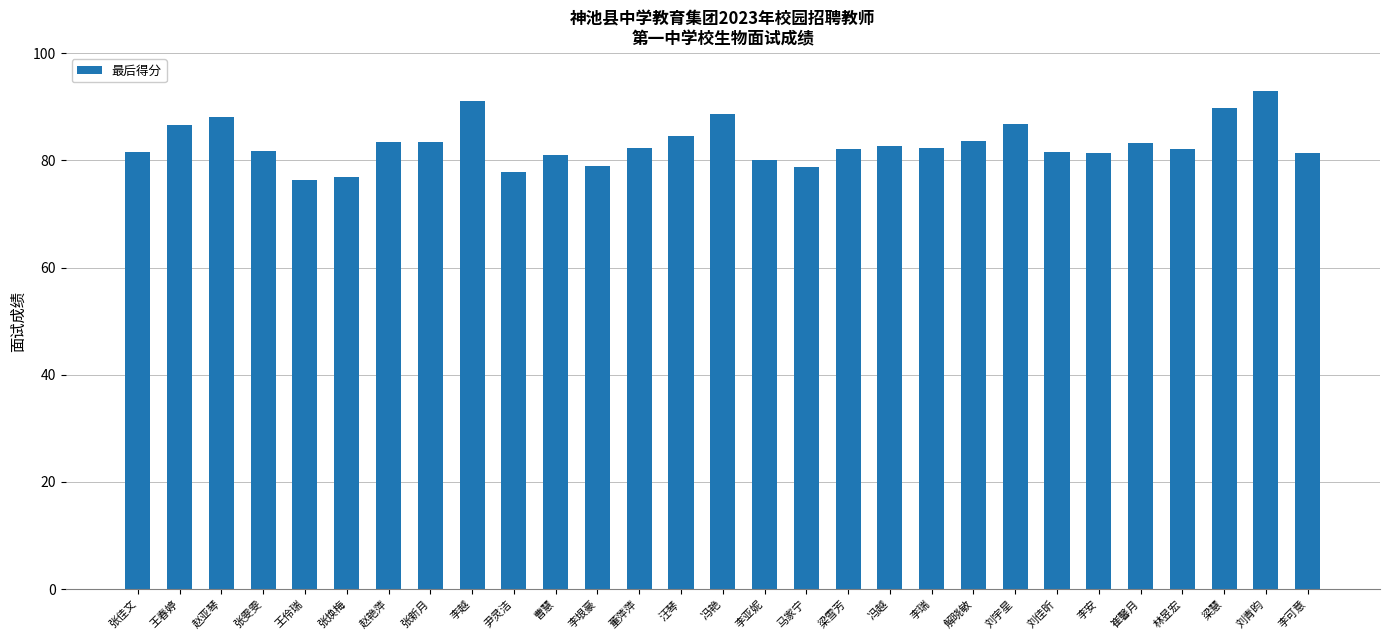

Which category has the highest value across all series?

刘青昀